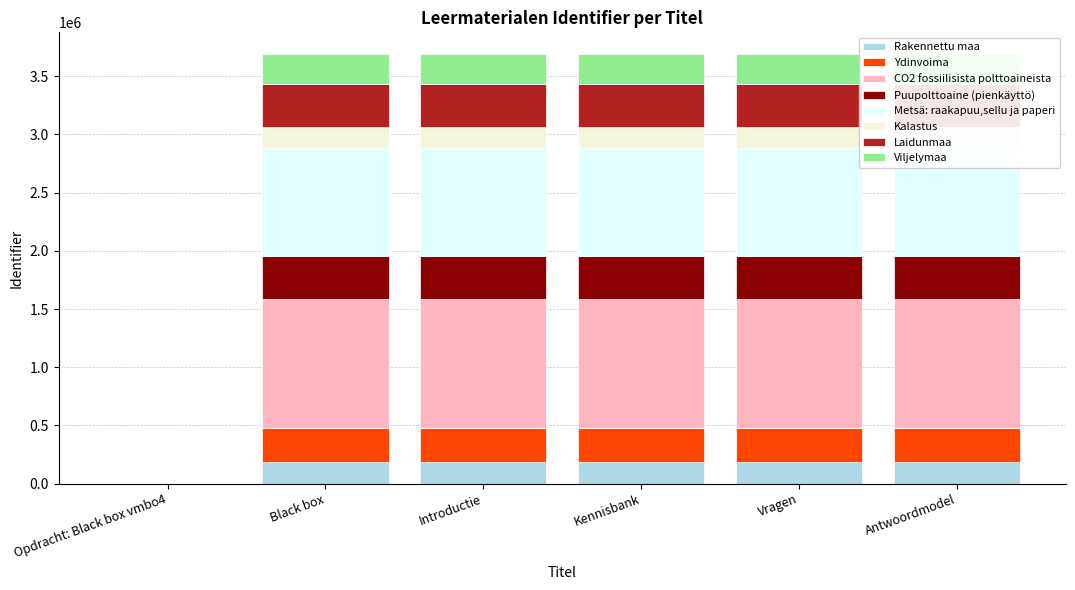

Count the number of values greater than 184639.

5